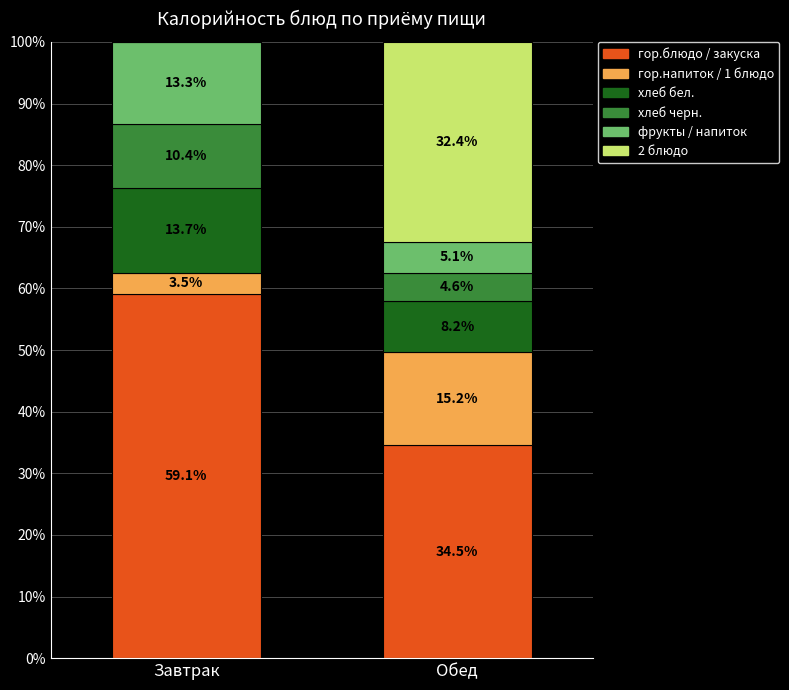

Does the chart contain stacked bars?

Yes